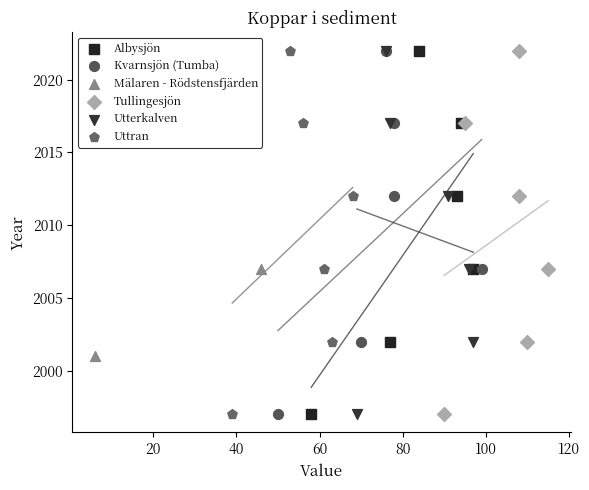

What are all the series names shown in the legend?

Albysjön, Kvarnsjön (Tumba), Mälaren - Rödstensfjärden, Tullingesjön, Utterkalven, Uttran